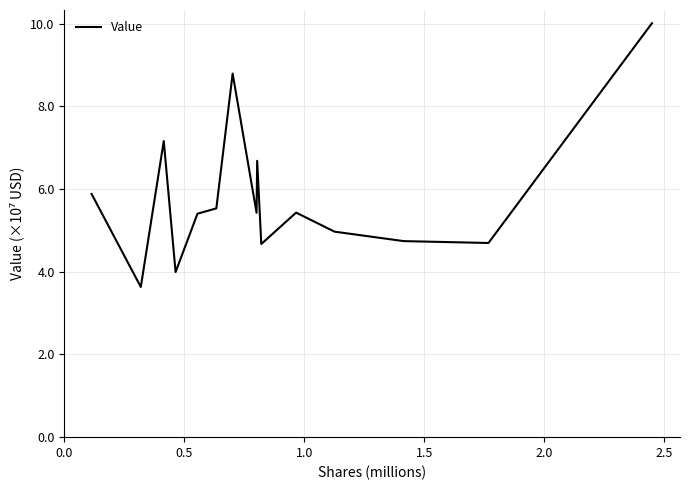

Does the chart display data point markers on the line(s)?

No